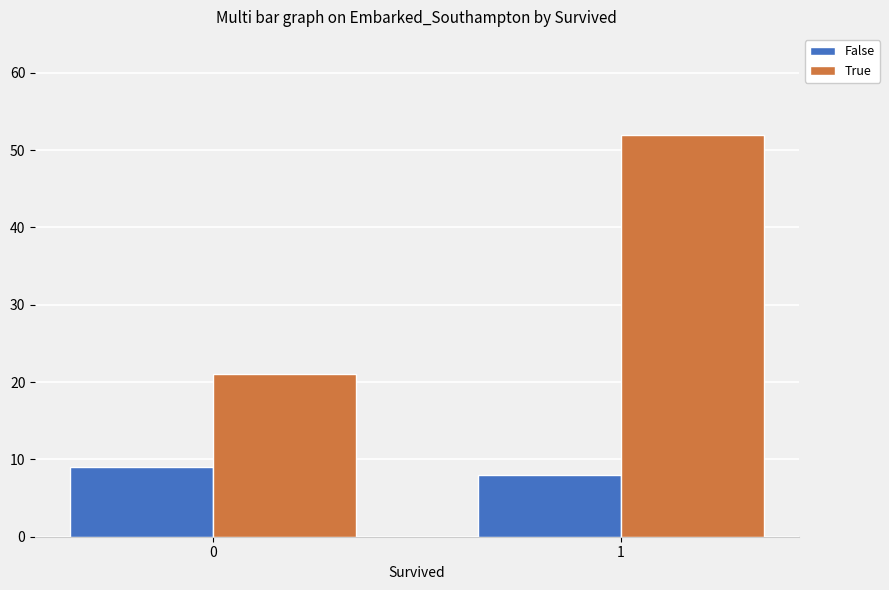

What is the value of the False bar at the 1st from the left?

9